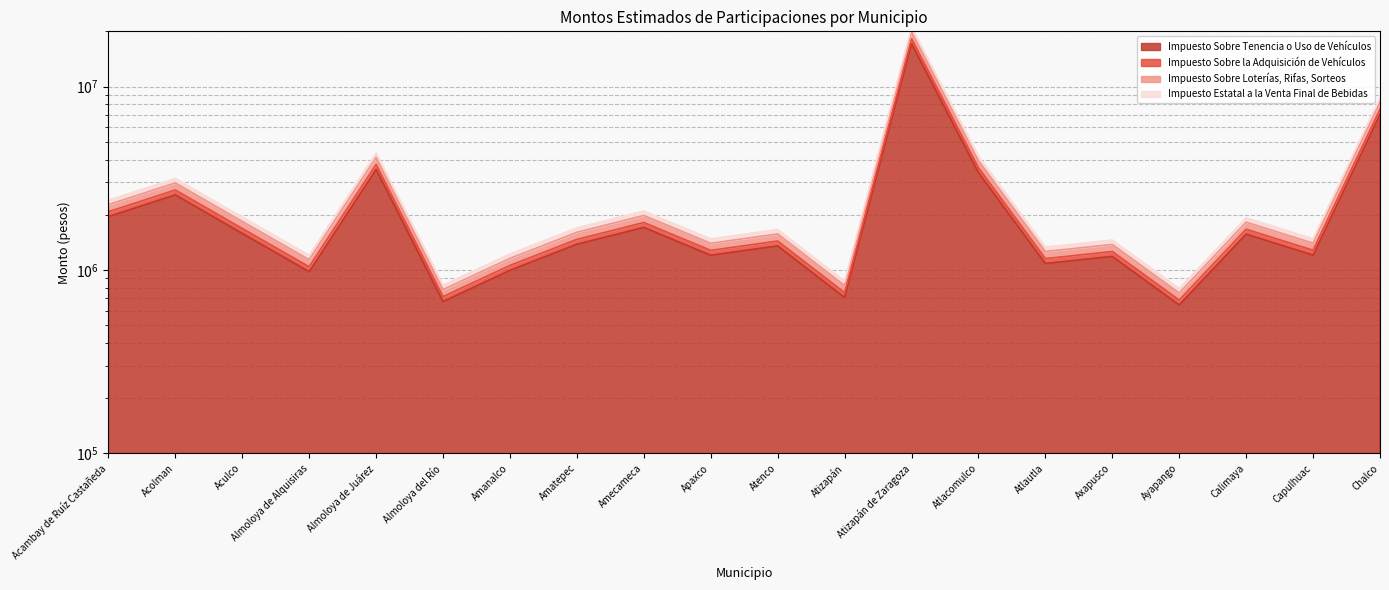

True or false: Impuesto Estatal a la Venta Final de Bebidas and Impuesto Sobre la Adquisición de Vehículos cross at least once.

False